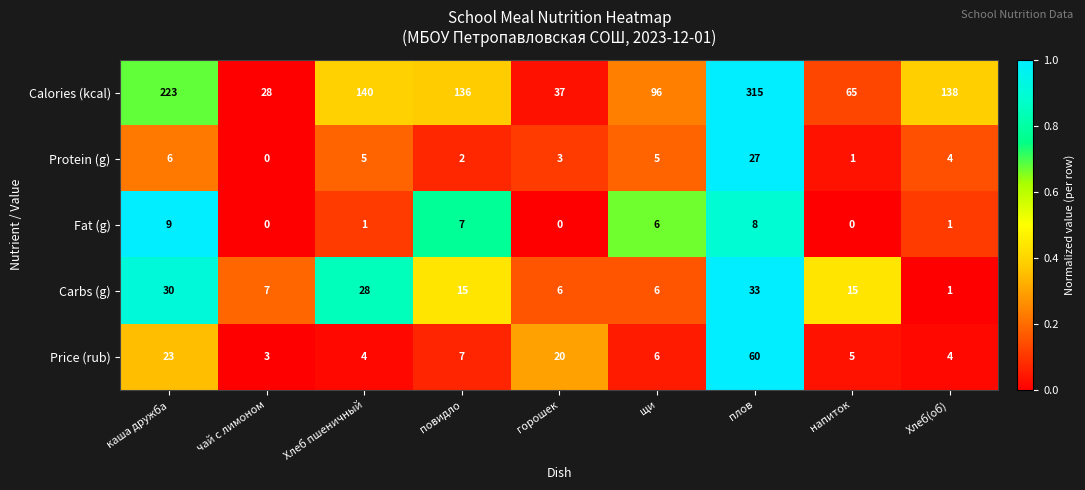

At which label does Protein (g) reach its minimum?

чай с лимоном